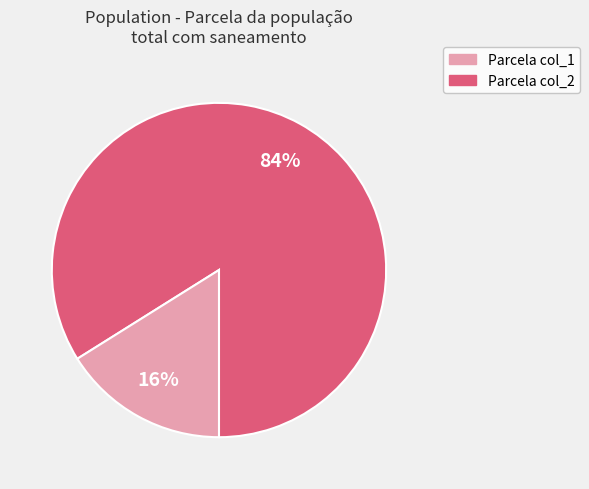

Is there any slice that represents more than half of the pie?

Yes